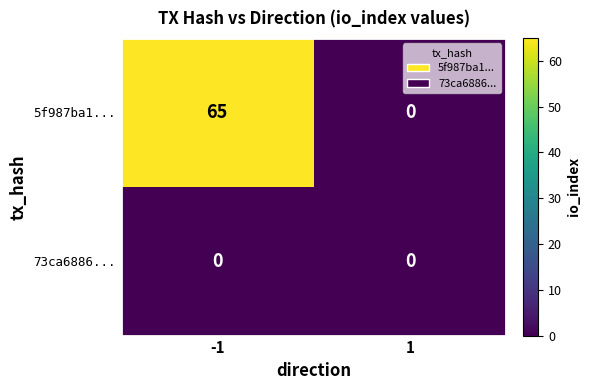

Which series changed the most between -1 and 1?

5f987ba1...